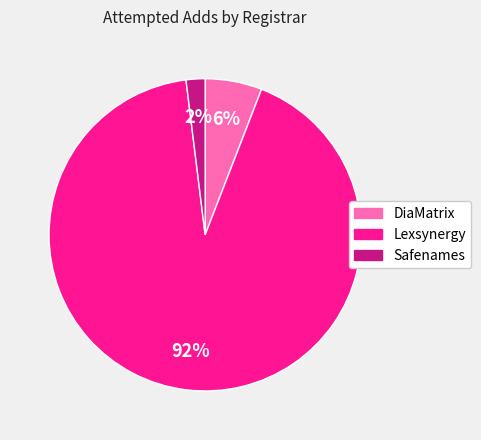

To the nearest percent, what portion does Lexsynergy represent?

92%